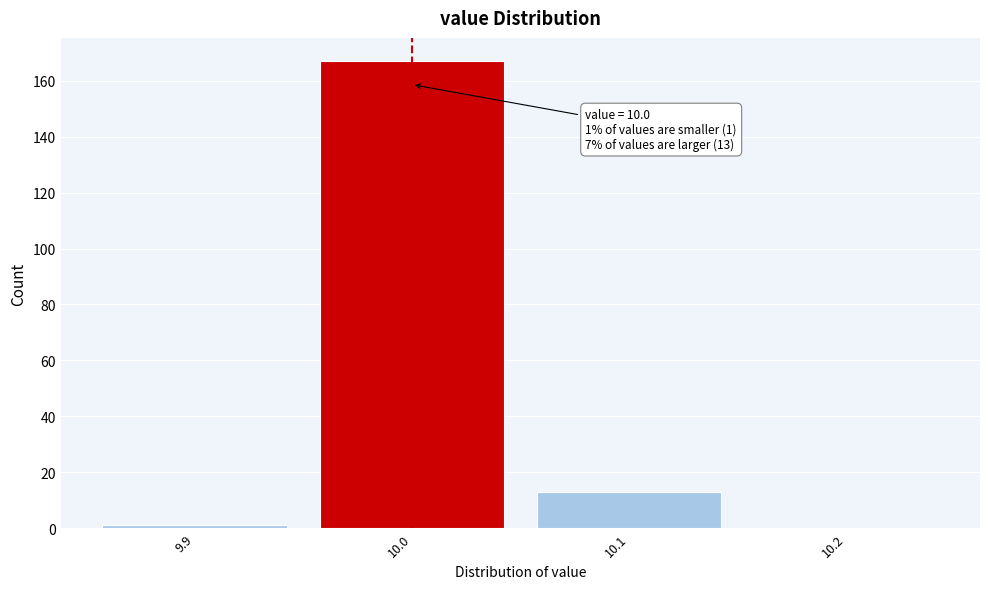

Which range on the x-axis has the tallest bar?

9.95 to 10.05